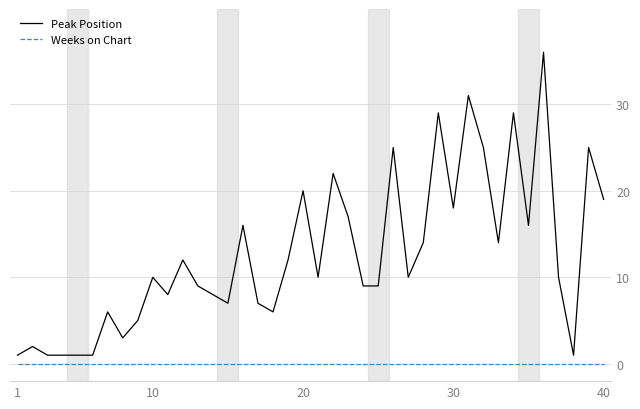

Which series has the widest spread of values?

Peak Position